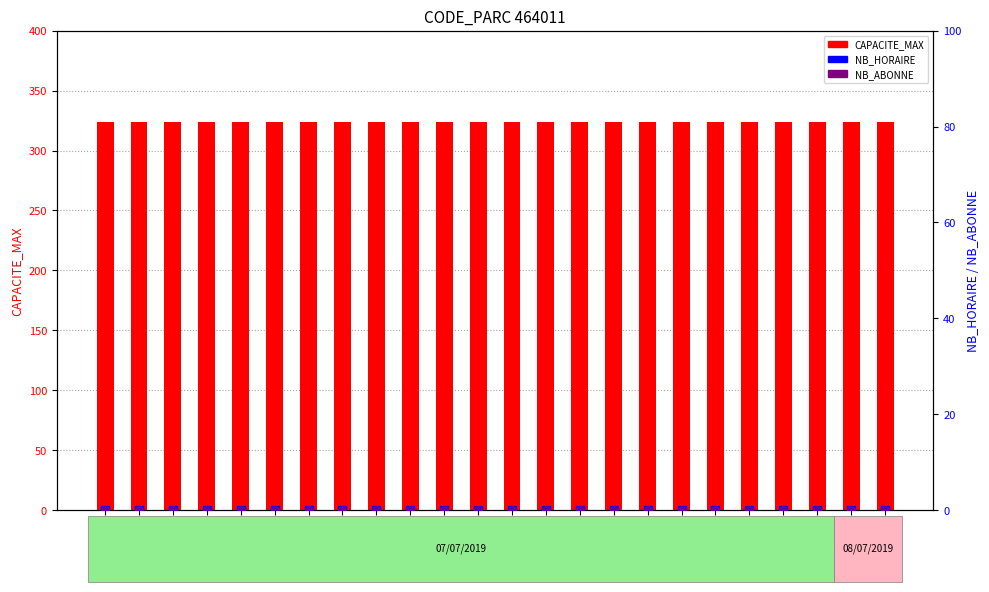

What is the total value across all series at 11?

324